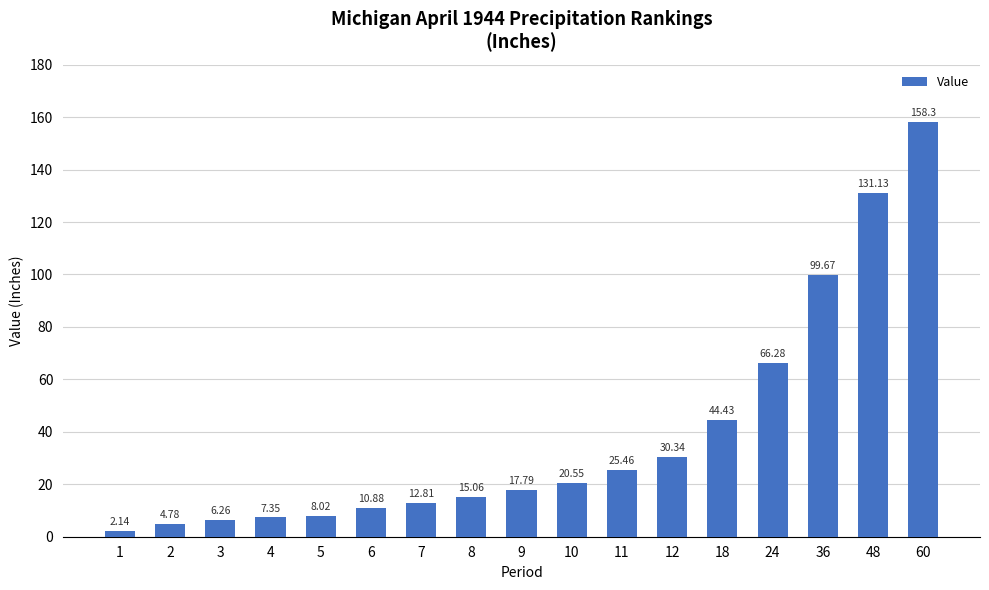

Approximately how many times larger is the value at 1 compared to 12?

0.1